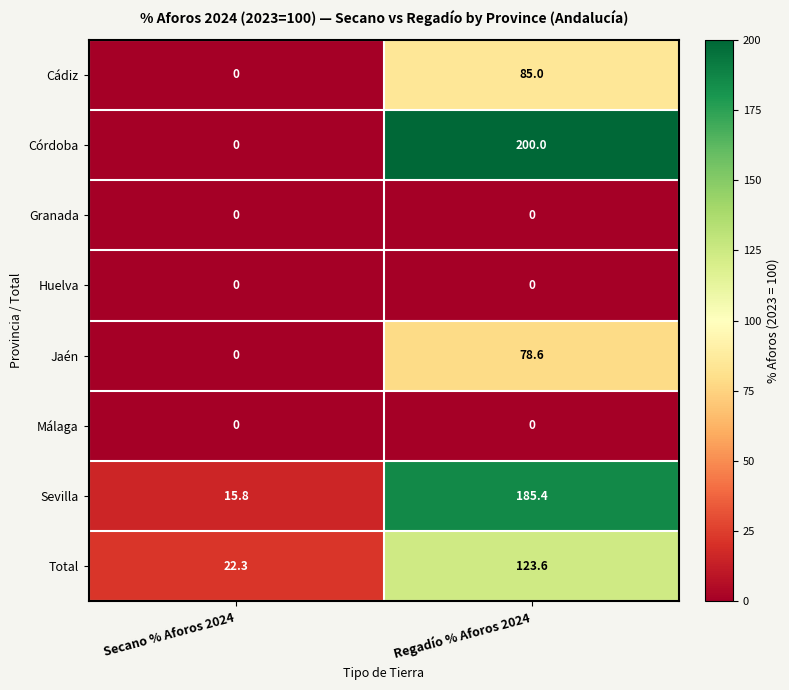

At which category is the sum across all series the highest?

Regadío % Aforos 2024